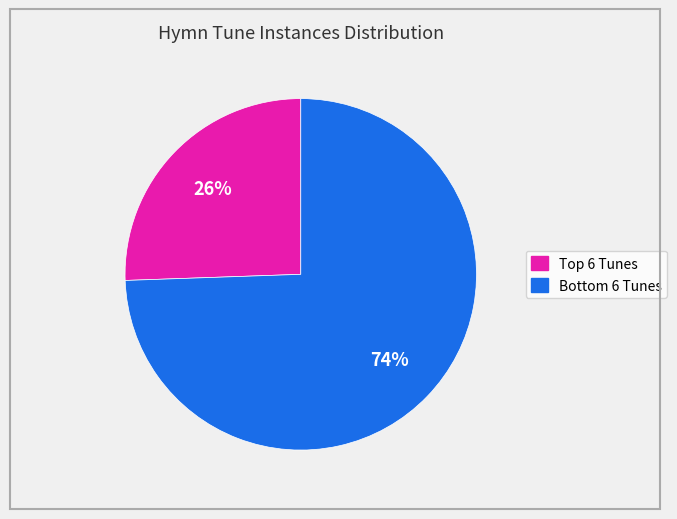

To the nearest percent, what is the average slice percentage?

50%